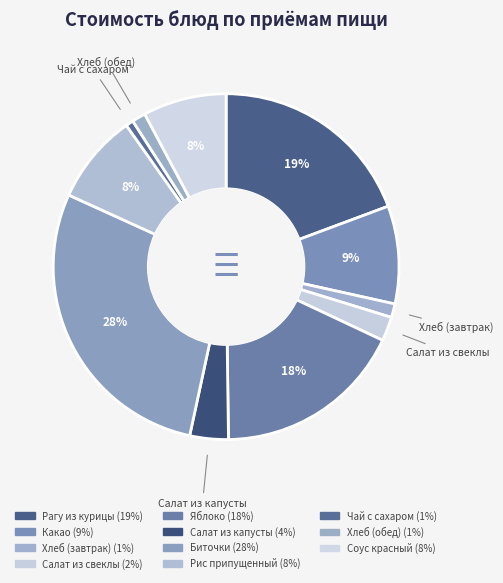

How many segments does this pie chart have?

11